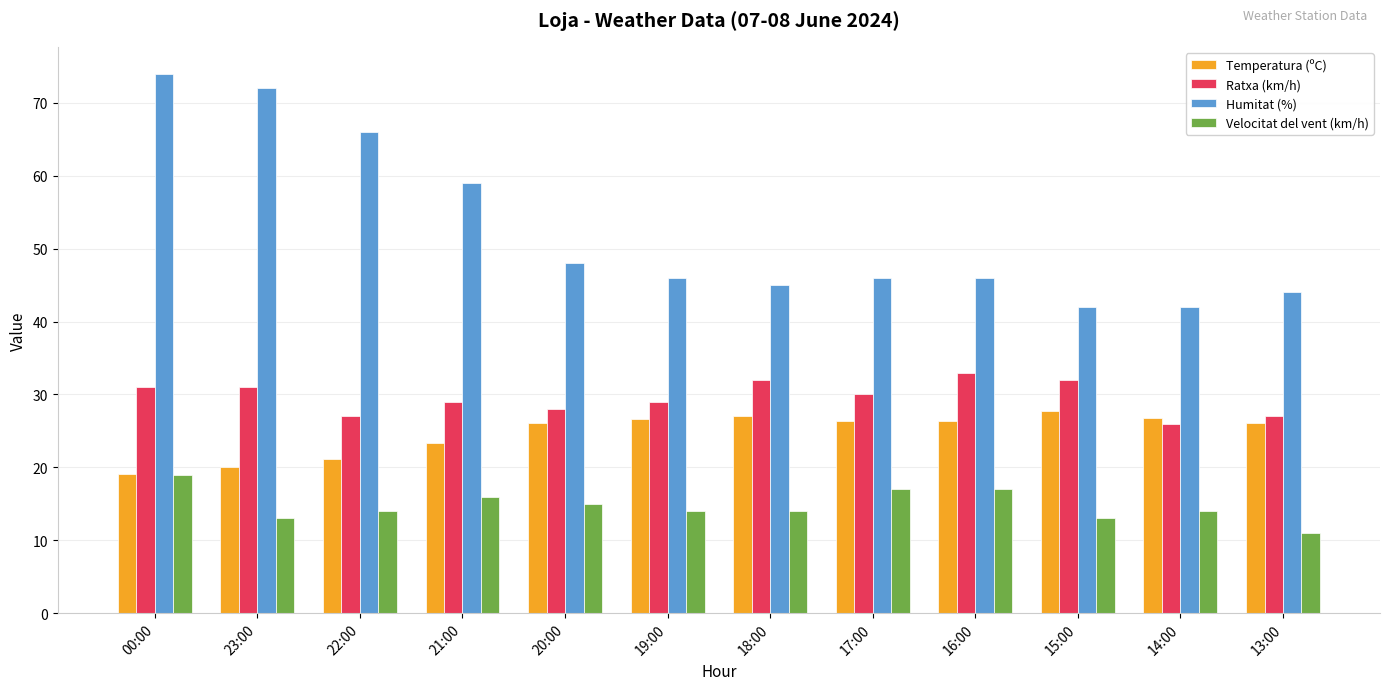

List the series in order of their peak value, highest first.

Humitat (%), Ratxa (km/h), Temperatura (ºC), Velocitat del vent (km/h)